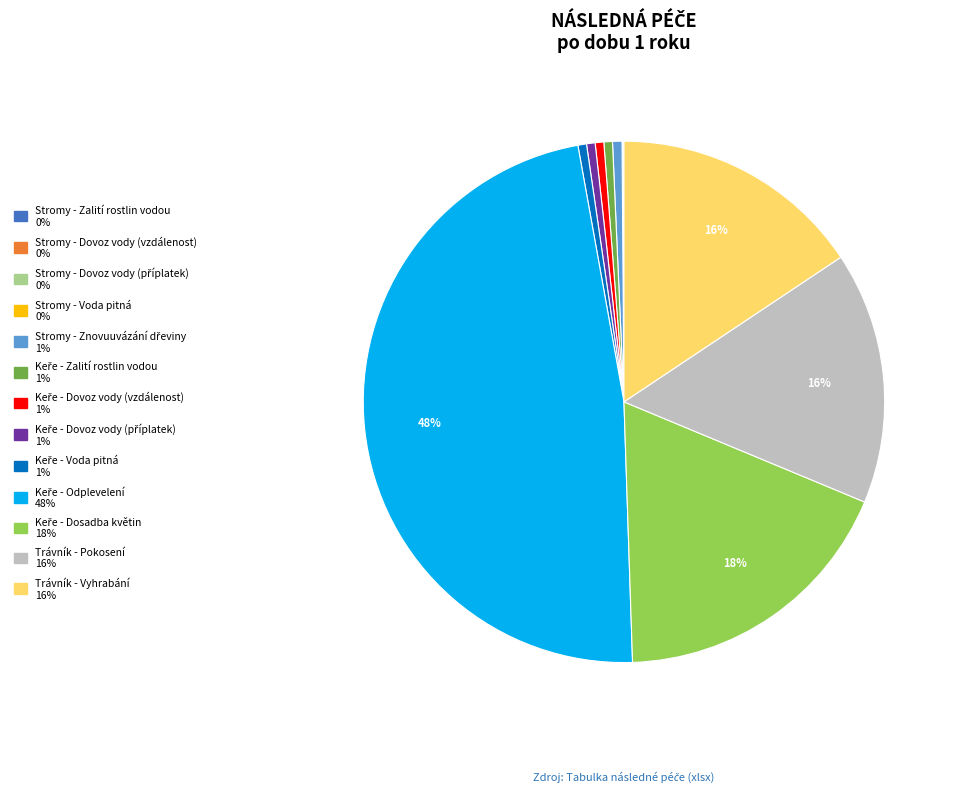

The Trávník - Vyhrabání slice represents 29% of the pie. True or false?

False